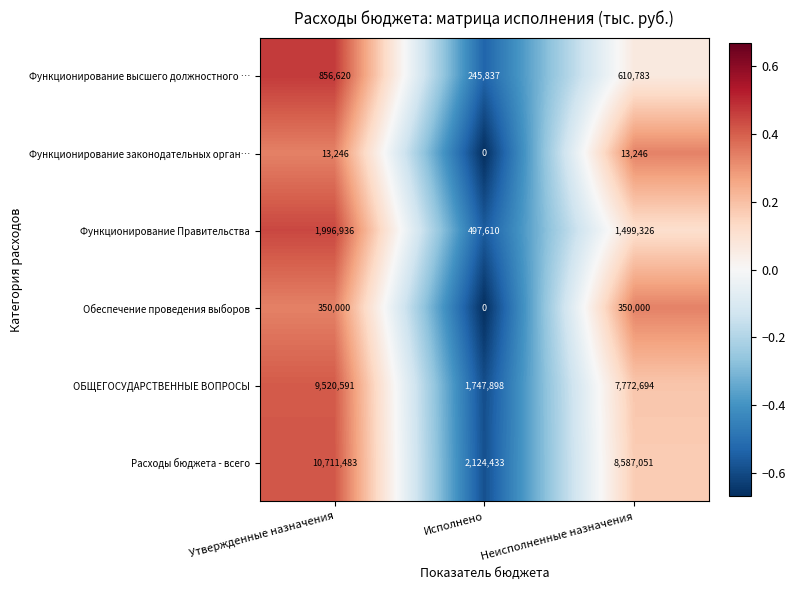

What is the sum of all Расходы бюджета - всего values?

21422967